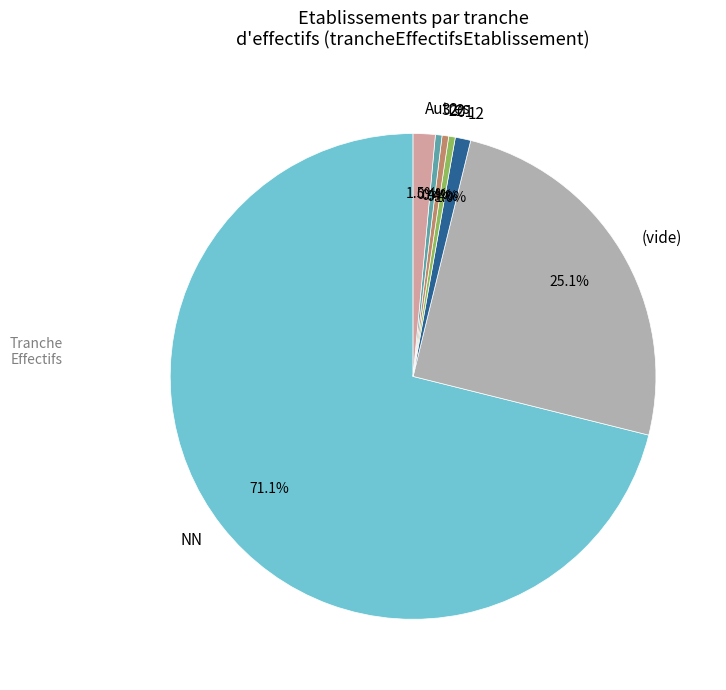

Which slice is the largest?

NN